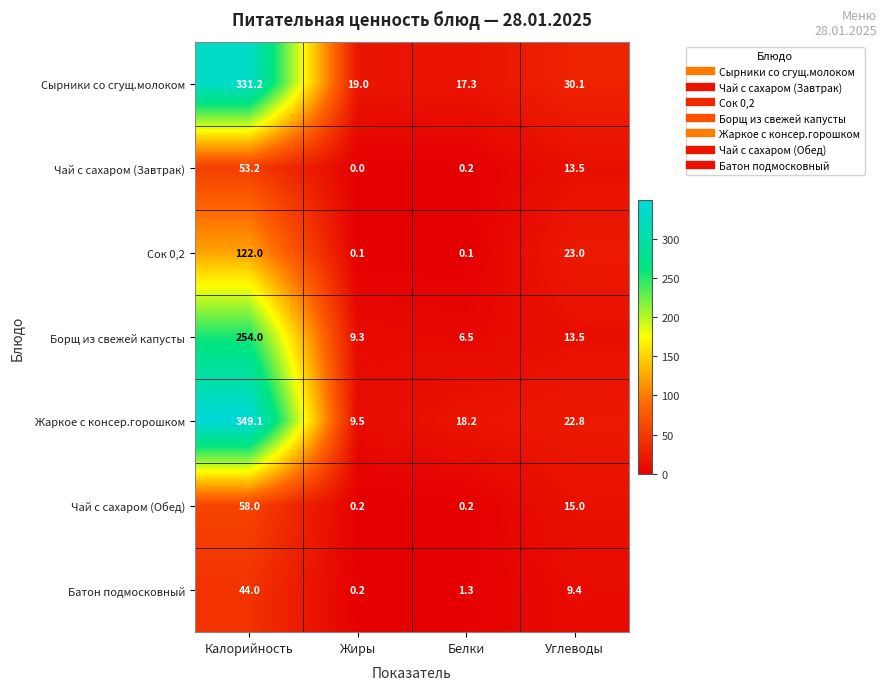

What is the difference between the maximum and second lowest values in the Борщ из свежей капусты series?

244.7